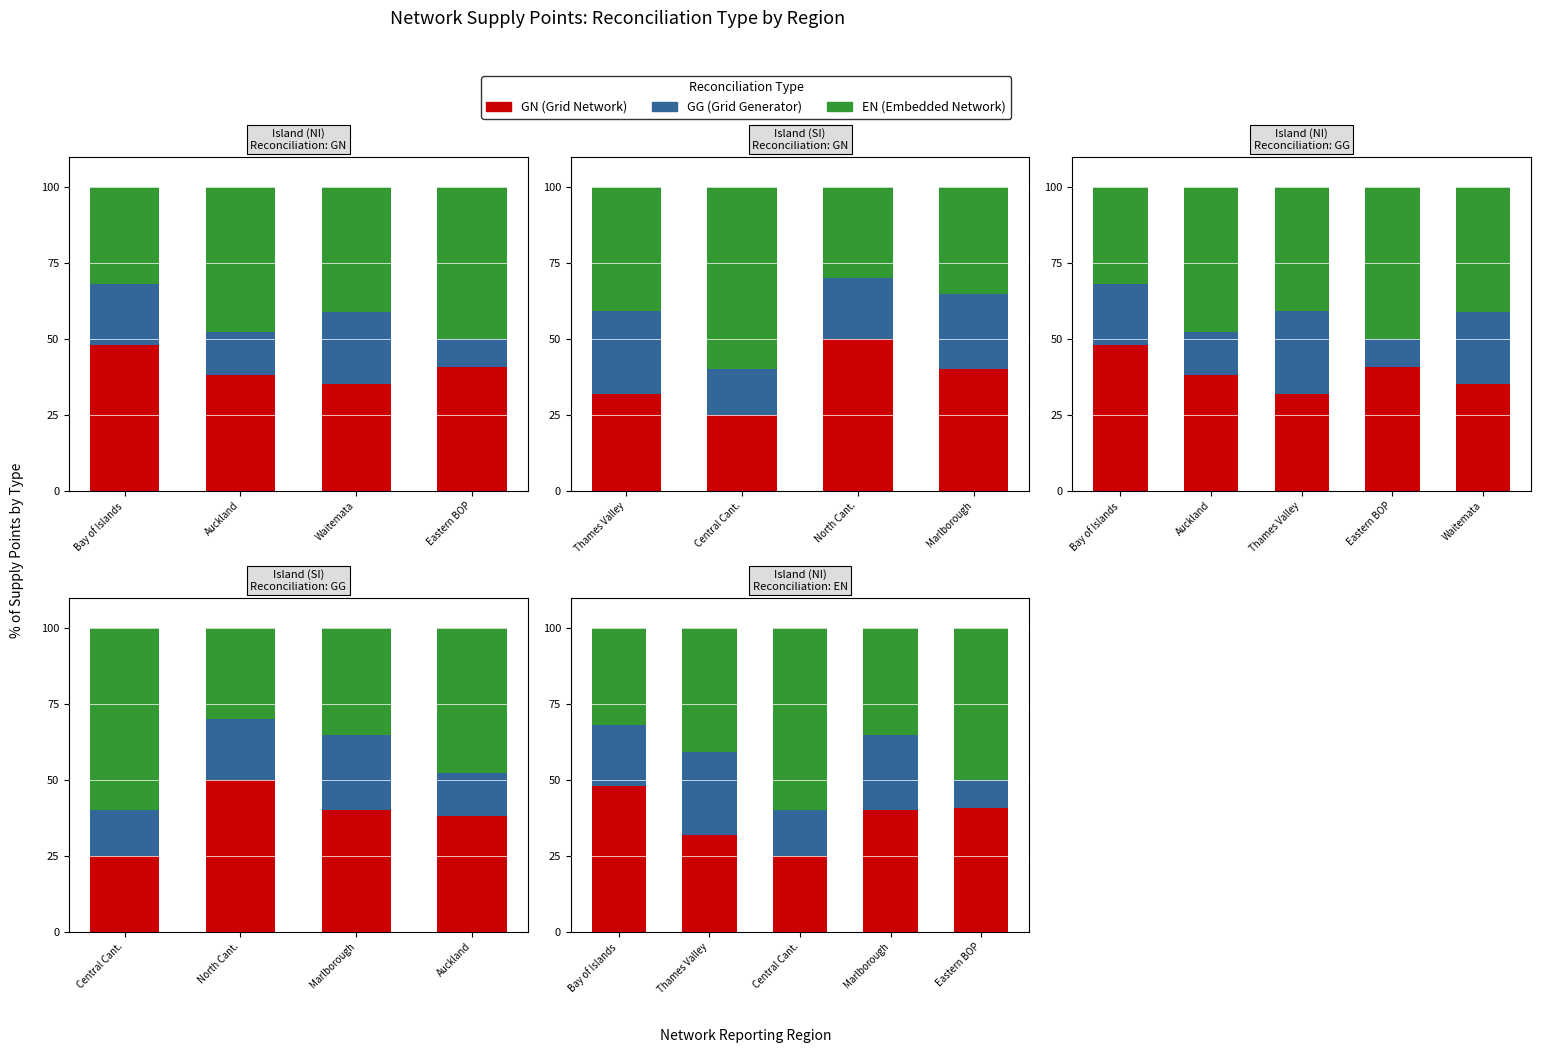

What is the approximate value of GN (Grid Network) at Marlborough?

40.0